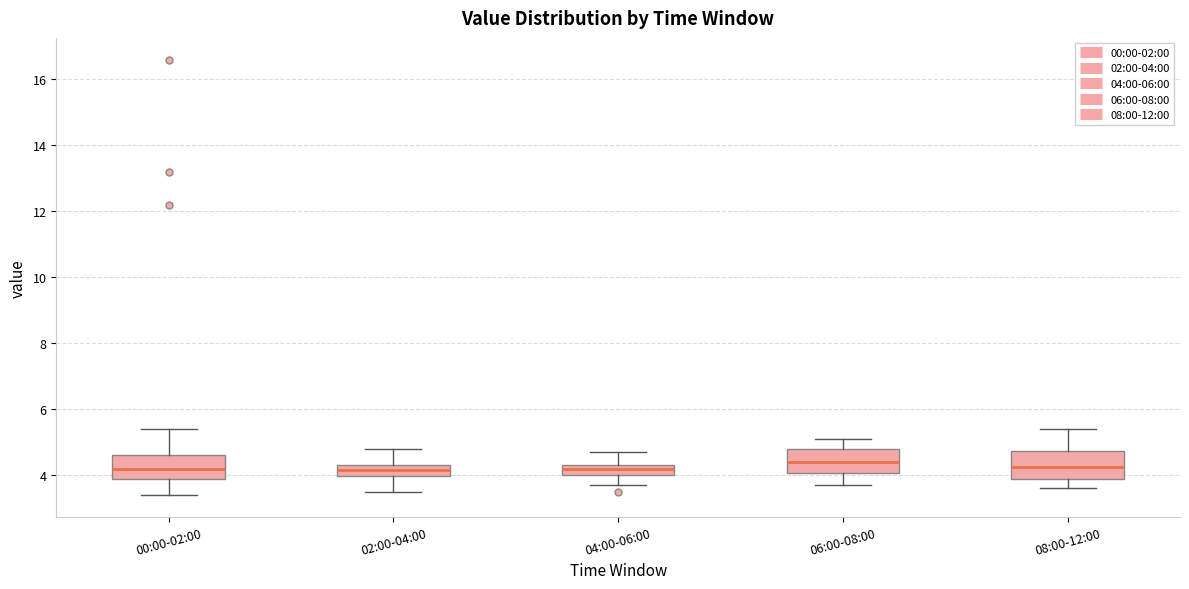

Reading left to right, transcribe this box plot: for each box, give where its median line is, the range the box spans, and where its two whiskers end, as read against the y-axis. The values are not printed on the chart, so give them approximately, as read against the axis.

00:00-02:00: median 4.2, box 4.0 to 4.6, whiskers 3.4 to 5.4
02:00-04:00: median 4.2, box 4.0 to 4.4, whiskers 3.6 to 4.8
04:00-06:00: median 4.2, box 4.0 to 4.4, whiskers 3.8 to 4.8
06:00-08:00: median 4.4, box 4.0 to 4.8, whiskers 3.8 to 5.2
08:00-12:00: median 4.2, box 4.0 to 4.8, whiskers 3.6 to 5.4